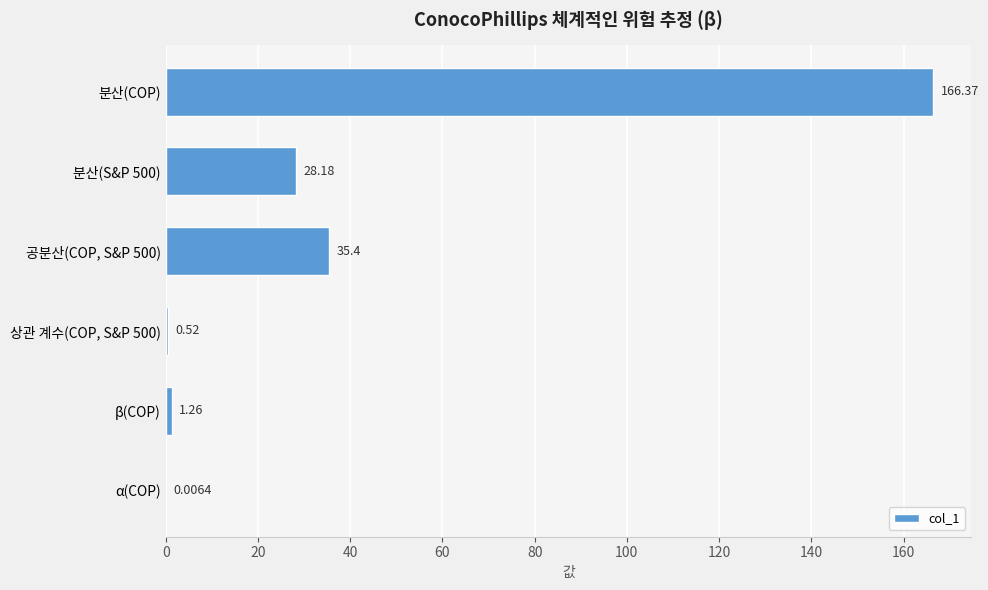

What is the change in value from 공분산(COP, S&P 500) to α(COP)?

-35.4